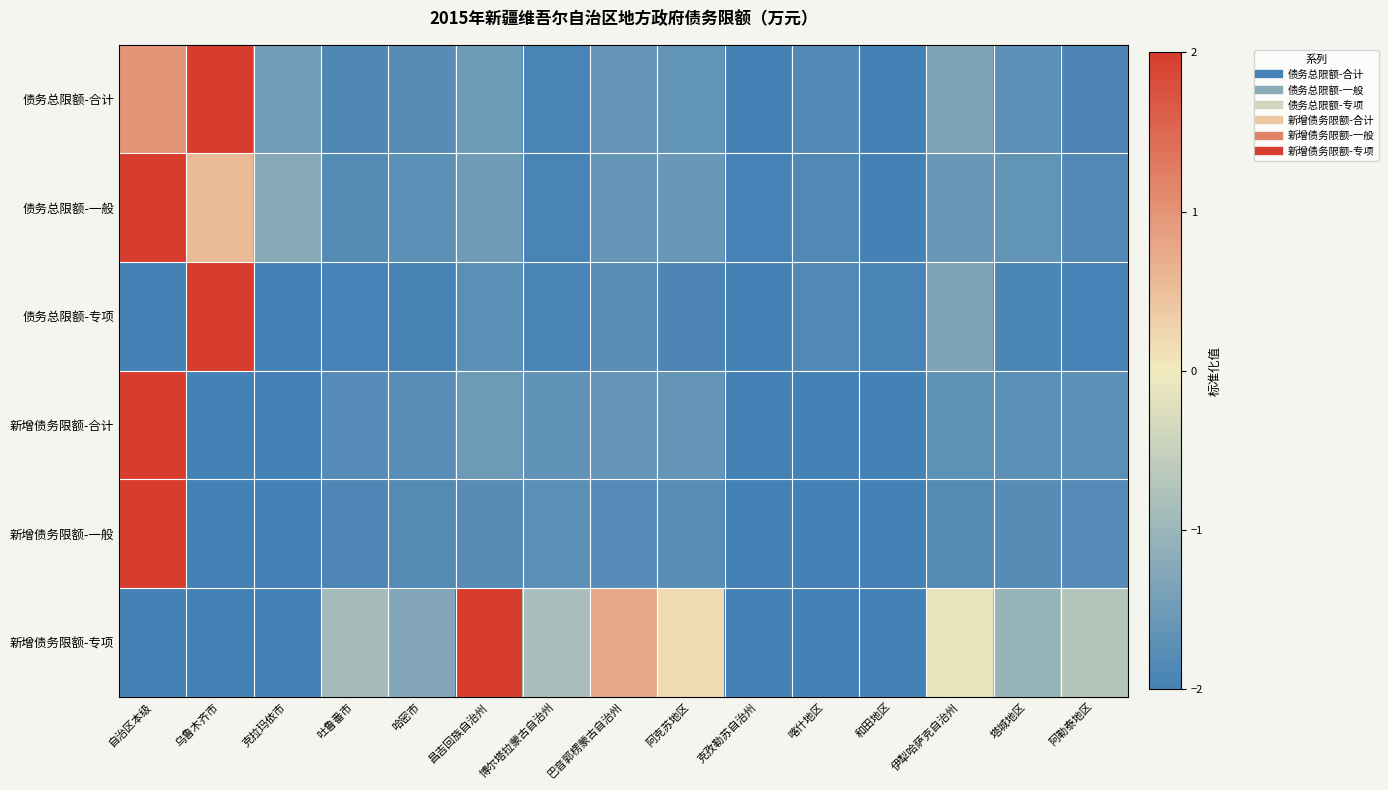

Reading right to left, transcribe all the data shown in this chart.

债务总限额-合计: 阿勒泰地区=-1.9	塔城地区=-1.7	伊犁哈萨克自治州=-1.4	和田地区=-2.0	喀什地区=-1.8	克孜勒苏自治州=-2.0	阿克苏地区=-1.6	巴音郭楞蒙古自治州=-1.6	博尔塔拉蒙古自治州=-2.0	昌吉回族自治州=-1.5	哈密市=-1.8	吐鲁番市=-1.9	克拉玛依市=-1.4	乌鲁木齐市=2.0	自治区本级=1.0
债务总限额-一般: 阿勒泰地区=-1.8	塔城地区=-1.6	伊犁哈萨克自治州=-1.6	和田地区=-2.0	喀什地区=-1.9	克孜勒苏自治州=-2.0	阿克苏地区=-1.6	巴音郭楞蒙古自治州=-1.6	博尔塔拉蒙古自治州=-1.9	昌吉回族自治州=-1.5	哈密市=-1.7	吐鲁番市=-1.8	克拉玛依市=-1.2	乌鲁木齐市=0.6	自治区本级=2.0
债务总限额-专项: 阿勒泰地区=-2.0	塔城地区=-1.9	伊犁哈萨克自治州=-1.3	和田地区=-1.9	喀什地区=-1.8	克孜勒苏自治州=-2.0	阿克苏地区=-1.9	巴音郭楞蒙古自治州=-1.8	博尔塔拉蒙古自治州=-1.9	昌吉回族自治州=-1.7	哈密市=-2.0	吐鲁番市=-2.0	克拉玛依市=-2.0	乌鲁木齐市=2.0	自治区本级=-2.0
新增债务限额-合计: 阿勒泰地区=-1.7	塔城地区=-1.7	伊犁哈萨克自治州=-1.7	和田地区=-2.0	喀什地区=-2.0	克孜勒苏自治州=-2.0	阿克苏地区=-1.6	巴音郭楞蒙古自治州=-1.6	博尔塔拉蒙古自治州=-1.7	昌吉回族自治州=-1.5	哈密市=-1.8	吐鲁番市=-1.8	克拉玛依市=-2.0	乌鲁木齐市=-2.0	自治区本级=2.0
新增债务限额-一般: 阿勒泰地区=-1.8	塔城地区=-1.8	伊犁哈萨克自治州=-1.8	和田地区=-2.0	喀什地区=-2.0	克孜勒苏自治州=-2.0	阿克苏地区=-1.8	巴音郭楞蒙古自治州=-1.8	博尔塔拉蒙古自治州=-1.7	昌吉回族自治州=-1.8	哈密市=-1.8	吐鲁番市=-1.9	克拉玛依市=-2.0	乌鲁木齐市=-2.0	自治区本级=2.0
新增债务限额-专项: 阿勒泰地区=-0.7	塔城地区=-1.0	伊犁哈萨克自治州=-0.1	和田地区=-2.0	喀什地区=-2.0	克孜勒苏自治州=-2.0	阿克苏地区=0.2	巴音郭楞蒙古自治州=0.8	博尔塔拉蒙古自治州=-0.8	昌吉回族自治州=2.0	哈密市=-1.3	吐鲁番市=-0.9	克拉玛依市=-2.0	乌鲁木齐市=-2.0	自治区本级=-2.0